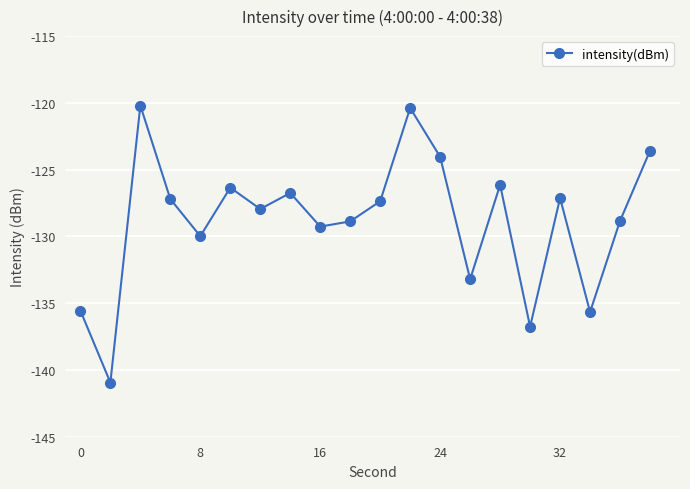

Does the chart have visible grid lines?

Yes